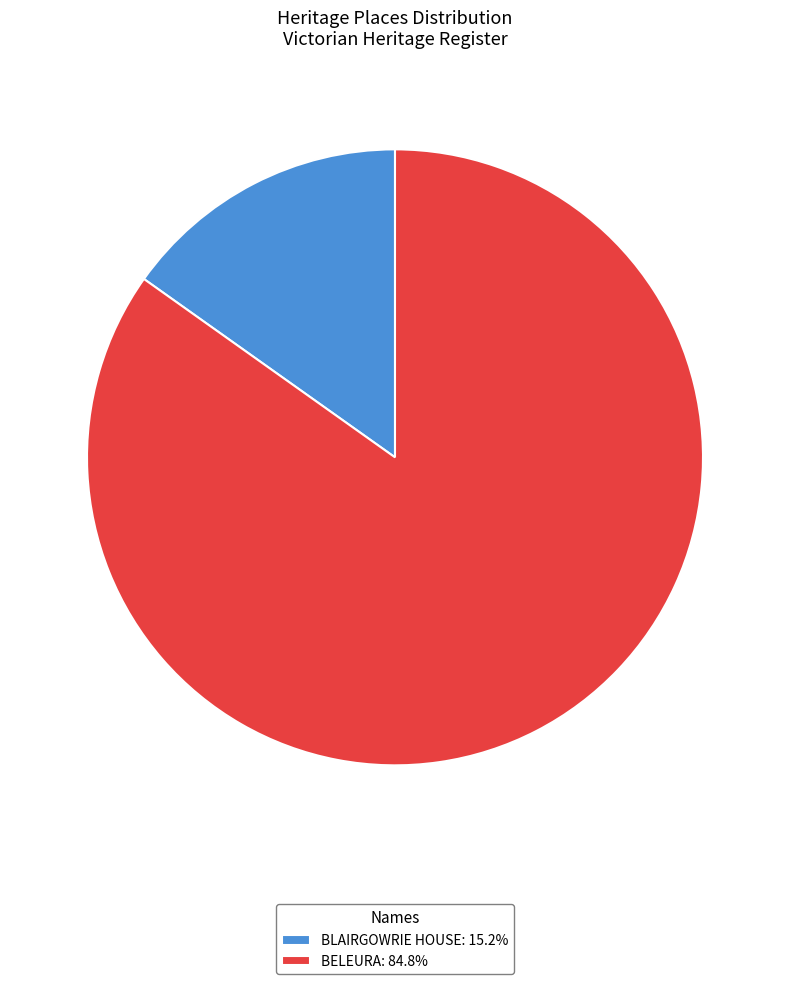

How many segments does this pie chart have?

2